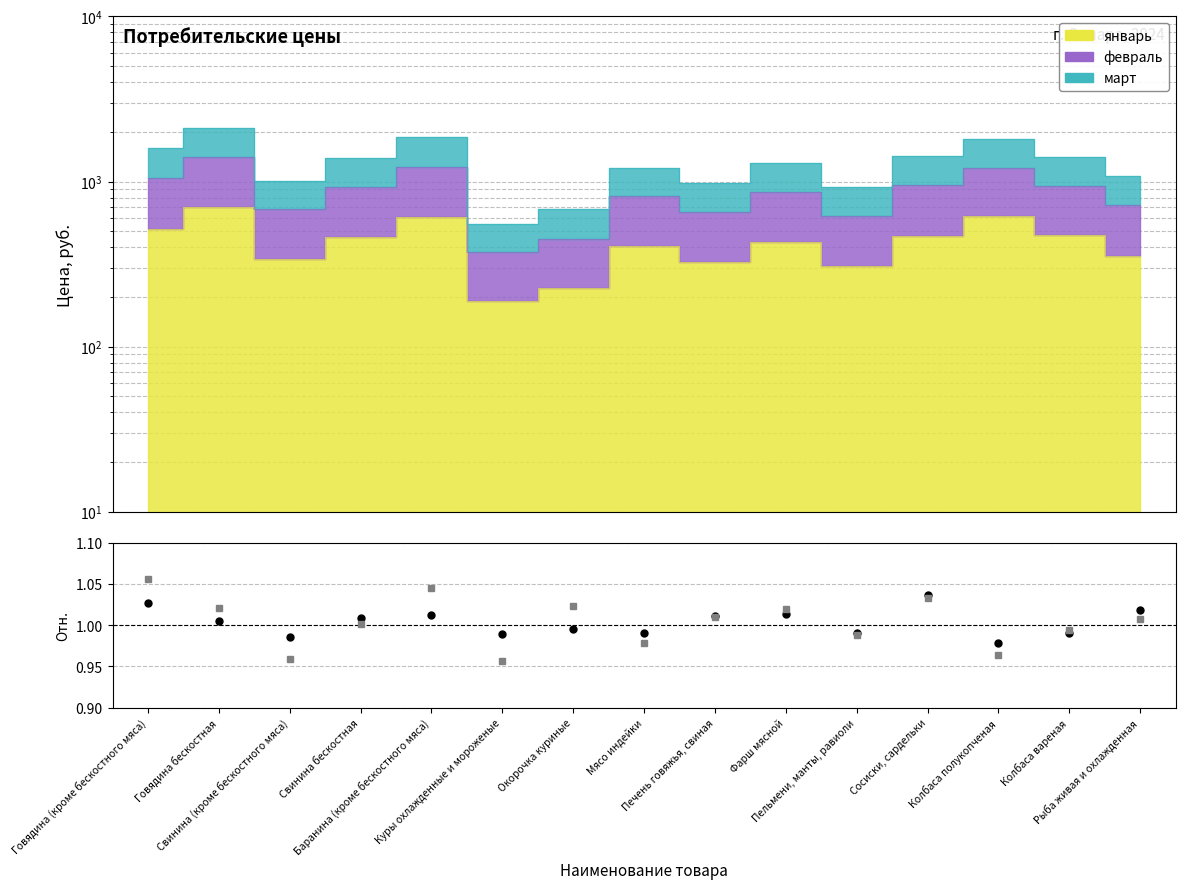

In март/январь, how many points are higher than both neighbors (excluding endpoints)?

4